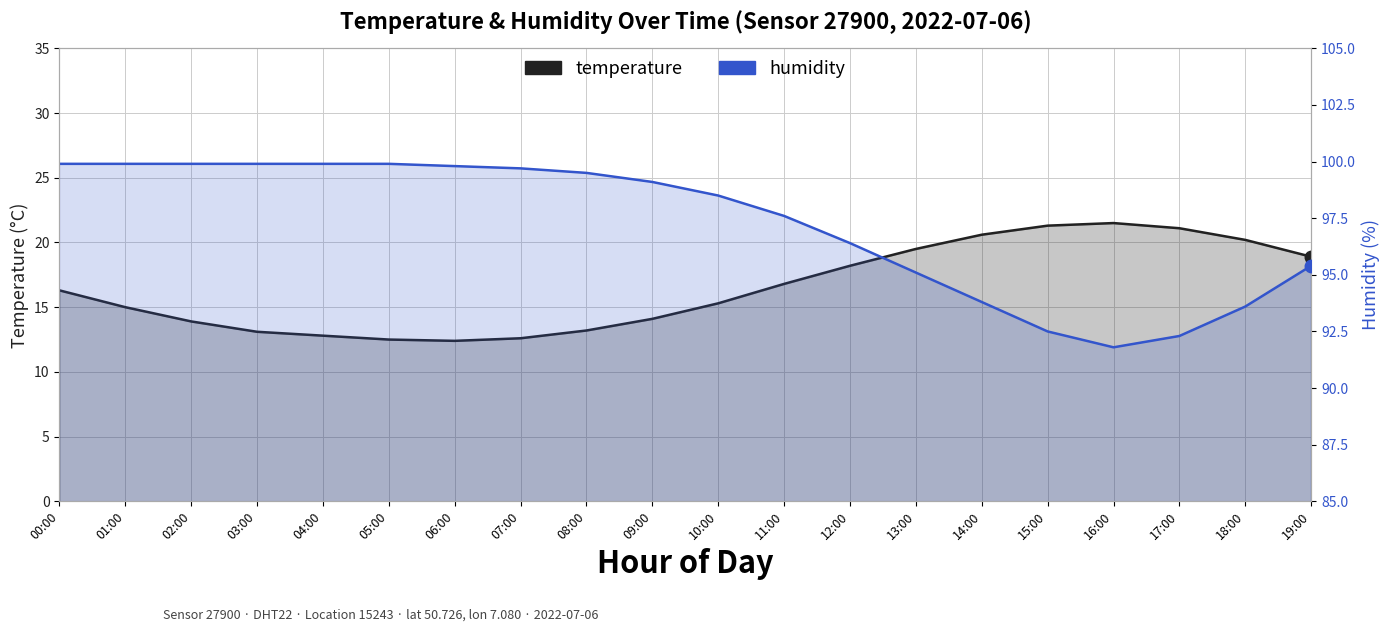

What is the lowest value of the humidity series?

91.8